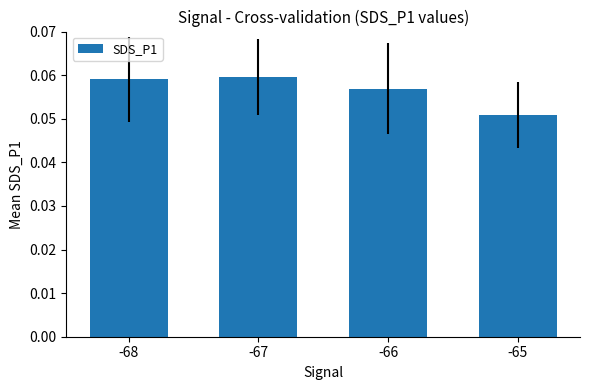

Which category has the lowest value across all series?

-65